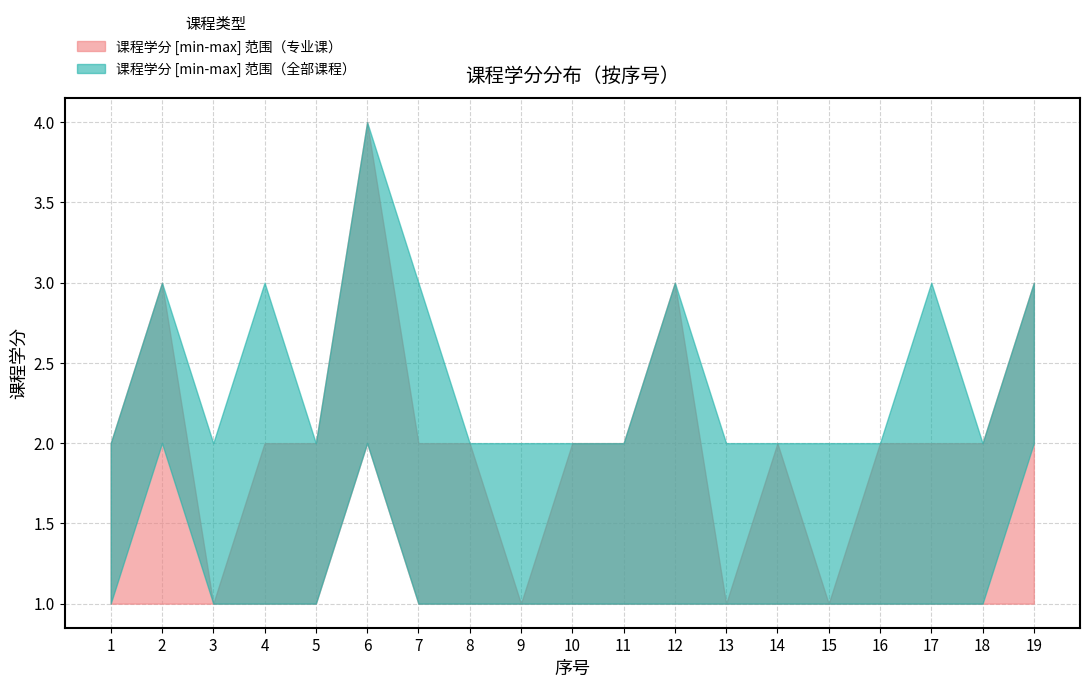

How many values in the 课程学分_lower series exceed 1?

1